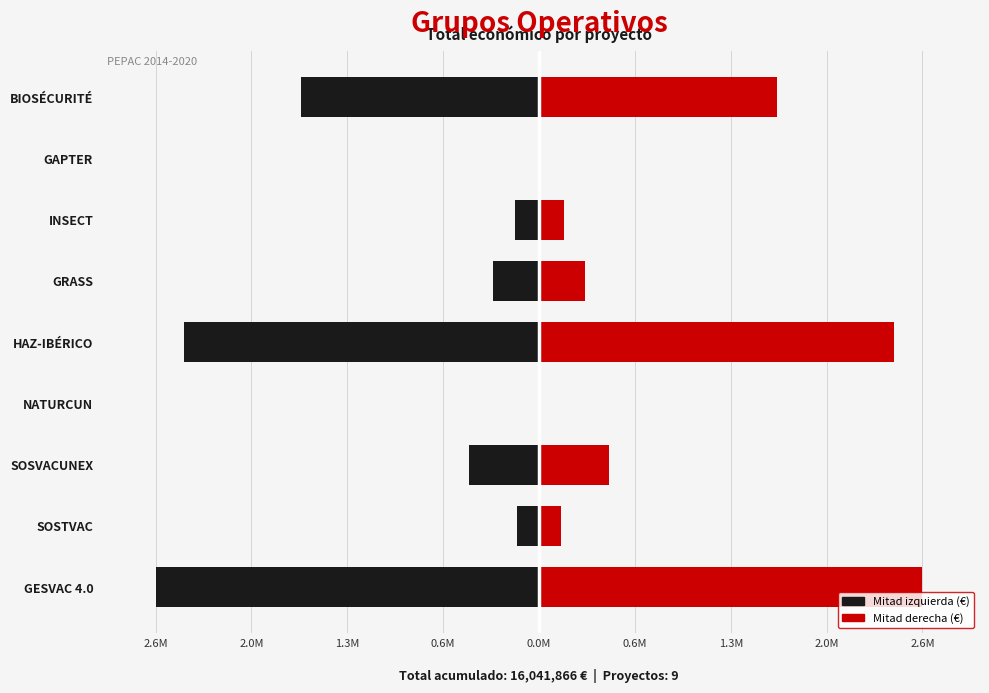

The value of Total económico at BIOSÉCURITÉ is 2792284.3. True or false?

False